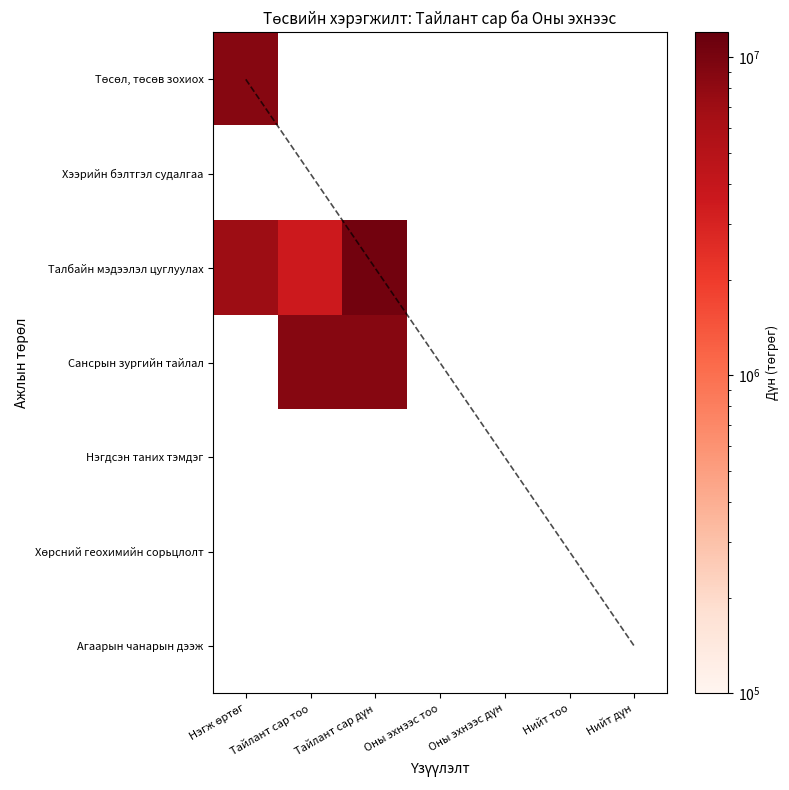

Which series has the widest spread of values?

Талбайн мэдээлэл цуглуулах